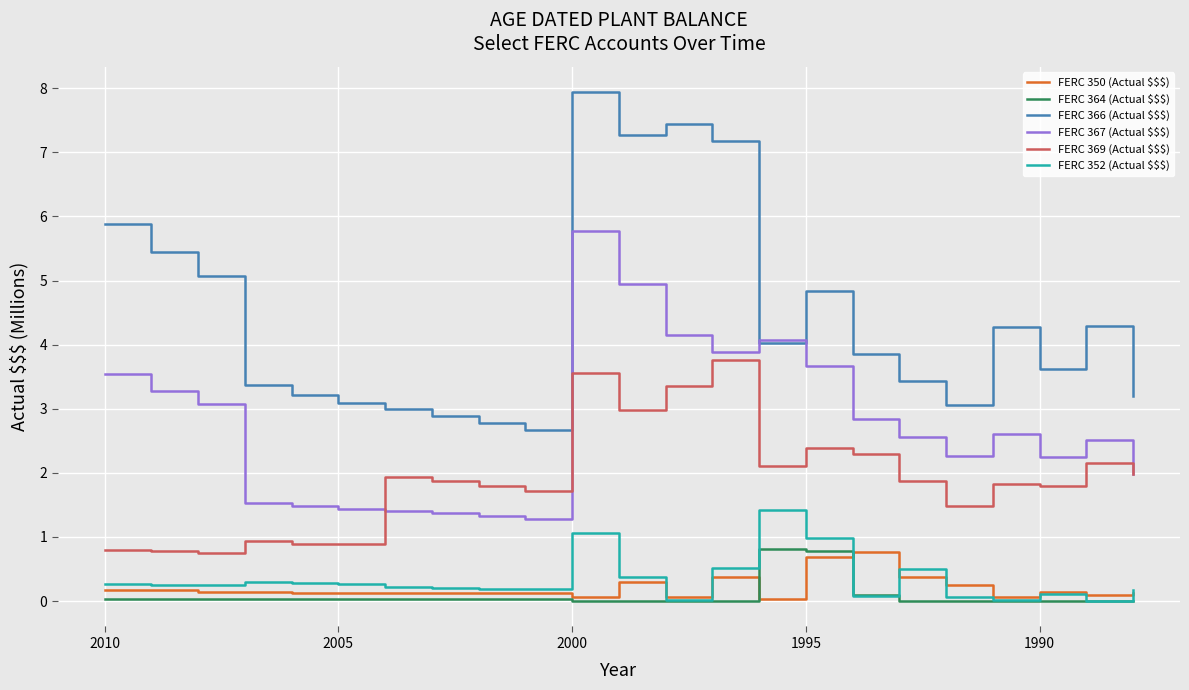

What is the average value of the FERC 367 (Actual $$$) series?

2.8